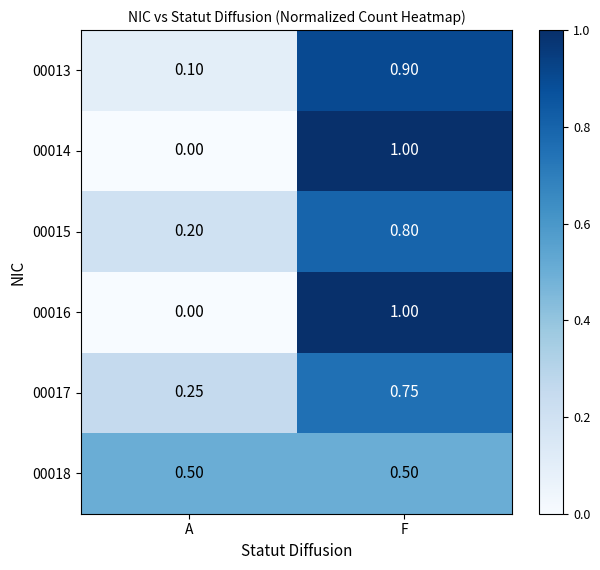

Rank the categories by 00014 value from highest to lowest.

F, A